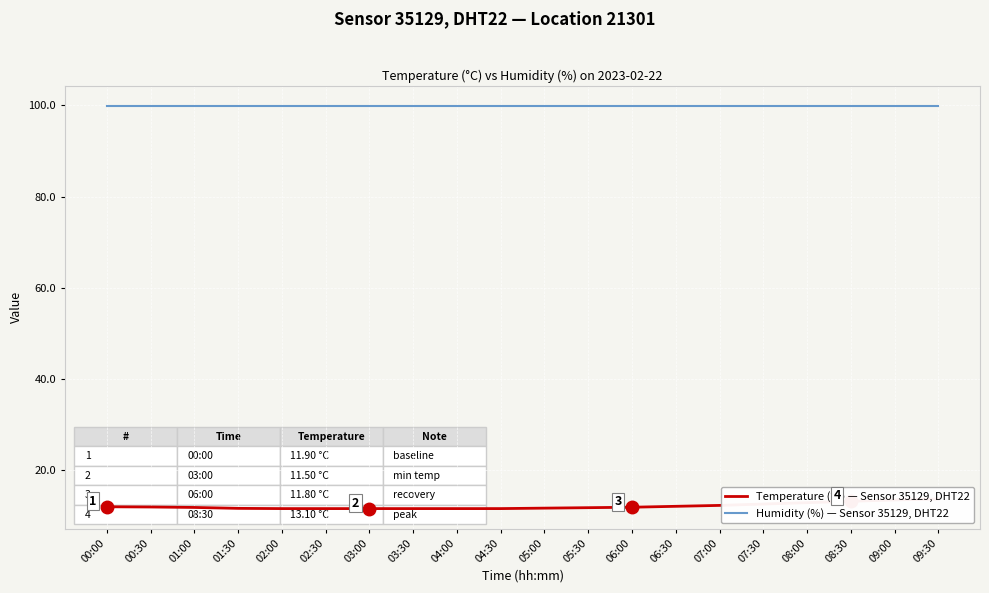

At which label does Humidity (%) — Sensor 35129, DHT22 reach its peak?

00:00